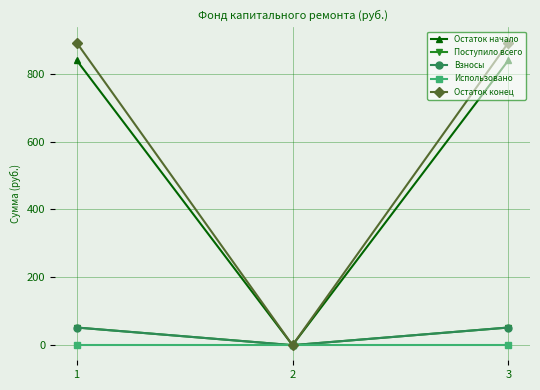

What value does the Поступило всего series have at 3?

52.0